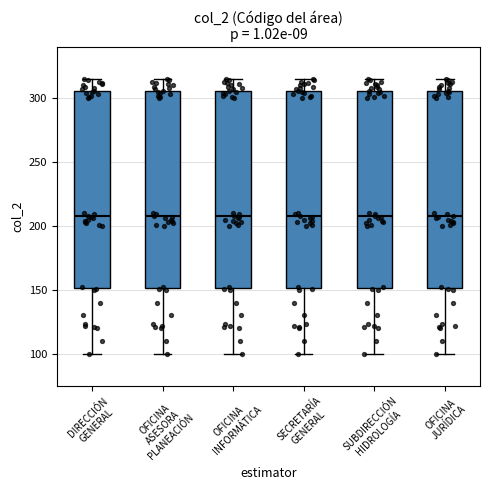

Reading left to right, read every box against the y-axis: the position of its median line, the range the box covers, and the ends of its whiskers. The values are not printed on the chart, so give them approximately, as read against the axis.

DIRECCIÓN GENERAL: median 210, box 150 to 305, whiskers 100 to 315
OFICINA ASESORA PLANEACIÓN: median 210, box 150 to 305, whiskers 100 to 315
OFICINA INFORMÁTICA: median 210, box 150 to 305, whiskers 100 to 315
SECRETARÍA GENERAL: median 210, box 150 to 305, whiskers 100 to 315
SUBDIRECCIÓN HIDROLOGÍA: median 210, box 150 to 305, whiskers 100 to 315
OFICINA JURÍDICA: median 210, box 150 to 305, whiskers 100 to 315